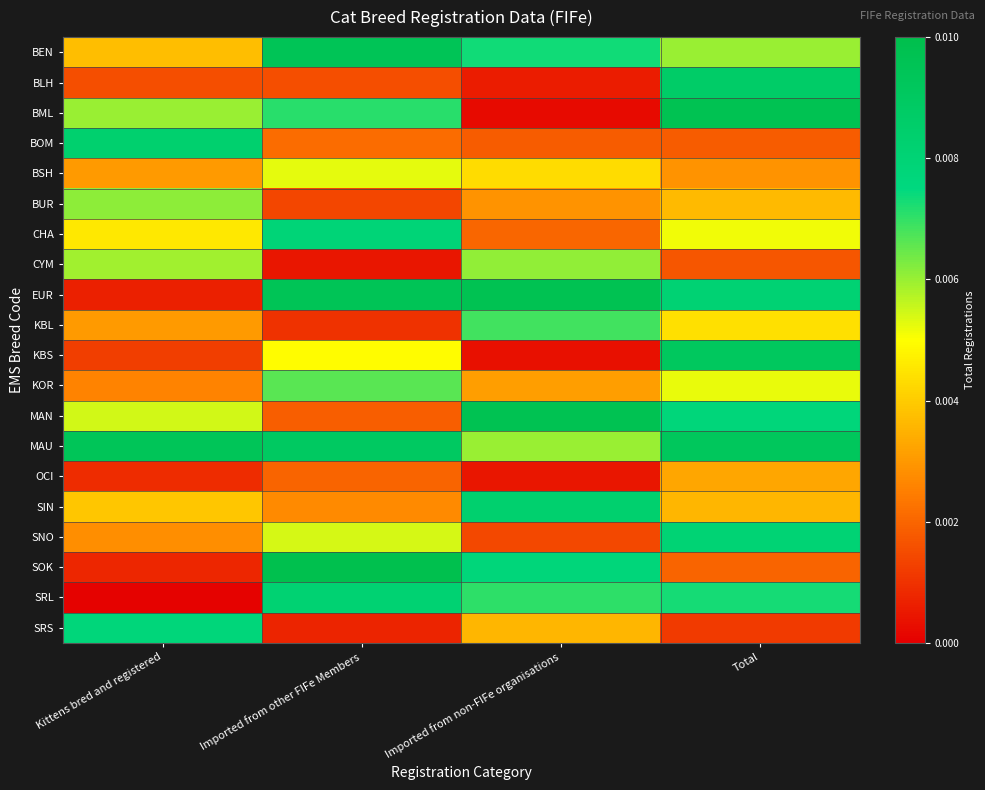

Reading left to right, what are all the values shown in this chart?

BEN: Kittens bred and registered=0.0	Imported from other FIFe Members=0.0	Imported from non-FIFe organisations=0.0	Total=0.0
BLH: Kittens bred and registered=0.0	Imported from other FIFe Members=0.0	Imported from non-FIFe organisations=0.0	Total=0.0
BML: Kittens bred and registered=0.0	Imported from other FIFe Members=0.0	Imported from non-FIFe organisations=0.0	Total=0.0
BOM: Kittens bred and registered=0.0	Imported from other FIFe Members=0.0	Imported from non-FIFe organisations=0.0	Total=0.0
BSH: Kittens bred and registered=0.0	Imported from other FIFe Members=0.0	Imported from non-FIFe organisations=0.0	Total=0.0
BUR: Kittens bred and registered=0.0	Imported from other FIFe Members=0.0	Imported from non-FIFe organisations=0.0	Total=0.0
CHA: Kittens bred and registered=0.0	Imported from other FIFe Members=0.0	Imported from non-FIFe organisations=0.0	Total=0.0
CYM: Kittens bred and registered=0.0	Imported from other FIFe Members=0.0	Imported from non-FIFe organisations=0.0	Total=0.0
EUR: Kittens bred and registered=0.0	Imported from other FIFe Members=0.0	Imported from non-FIFe organisations=0.0	Total=0.0
KBL: Kittens bred and registered=0.0	Imported from other FIFe Members=0.0	Imported from non-FIFe organisations=0.0	Total=0.0
KBS: Kittens bred and registered=0.0	Imported from other FIFe Members=0.0	Imported from non-FIFe organisations=0.0	Total=0.0
KOR: Kittens bred and registered=0.0	Imported from other FIFe Members=0.0	Imported from non-FIFe organisations=0.0	Total=0.0
MAN: Kittens bred and registered=0.0	Imported from other FIFe Members=0.0	Imported from non-FIFe organisations=0.0	Total=0.0
MAU: Kittens bred and registered=0.0	Imported from other FIFe Members=0.0	Imported from non-FIFe organisations=0.0	Total=0.0
OCI: Kittens bred and registered=0.0	Imported from other FIFe Members=0.0	Imported from non-FIFe organisations=0.0	Total=0.0
SIN: Kittens bred and registered=0.0	Imported from other FIFe Members=0.0	Imported from non-FIFe organisations=0.0	Total=0.0
SNO: Kittens bred and registered=0.0	Imported from other FIFe Members=0.0	Imported from non-FIFe organisations=0.0	Total=0.0
SOK: Kittens bred and registered=0.0	Imported from other FIFe Members=0.0	Imported from non-FIFe organisations=0.0	Total=0.0
SRL: Kittens bred and registered=0.0	Imported from other FIFe Members=0.0	Imported from non-FIFe organisations=0.0	Total=0.0
SRS: Kittens bred and registered=0.0	Imported from other FIFe Members=0.0	Imported from non-FIFe organisations=0.0	Total=0.0